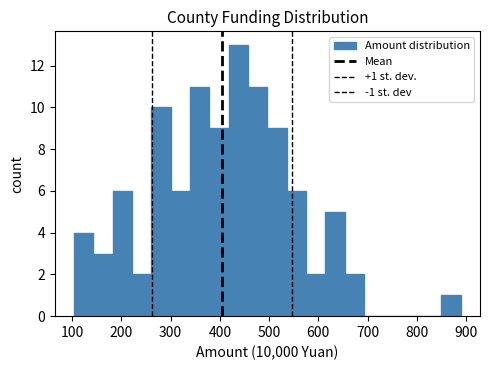

Around what value on the x-axis is the tallest bar? Give the approximate position of its centre, as read against the axis.

440